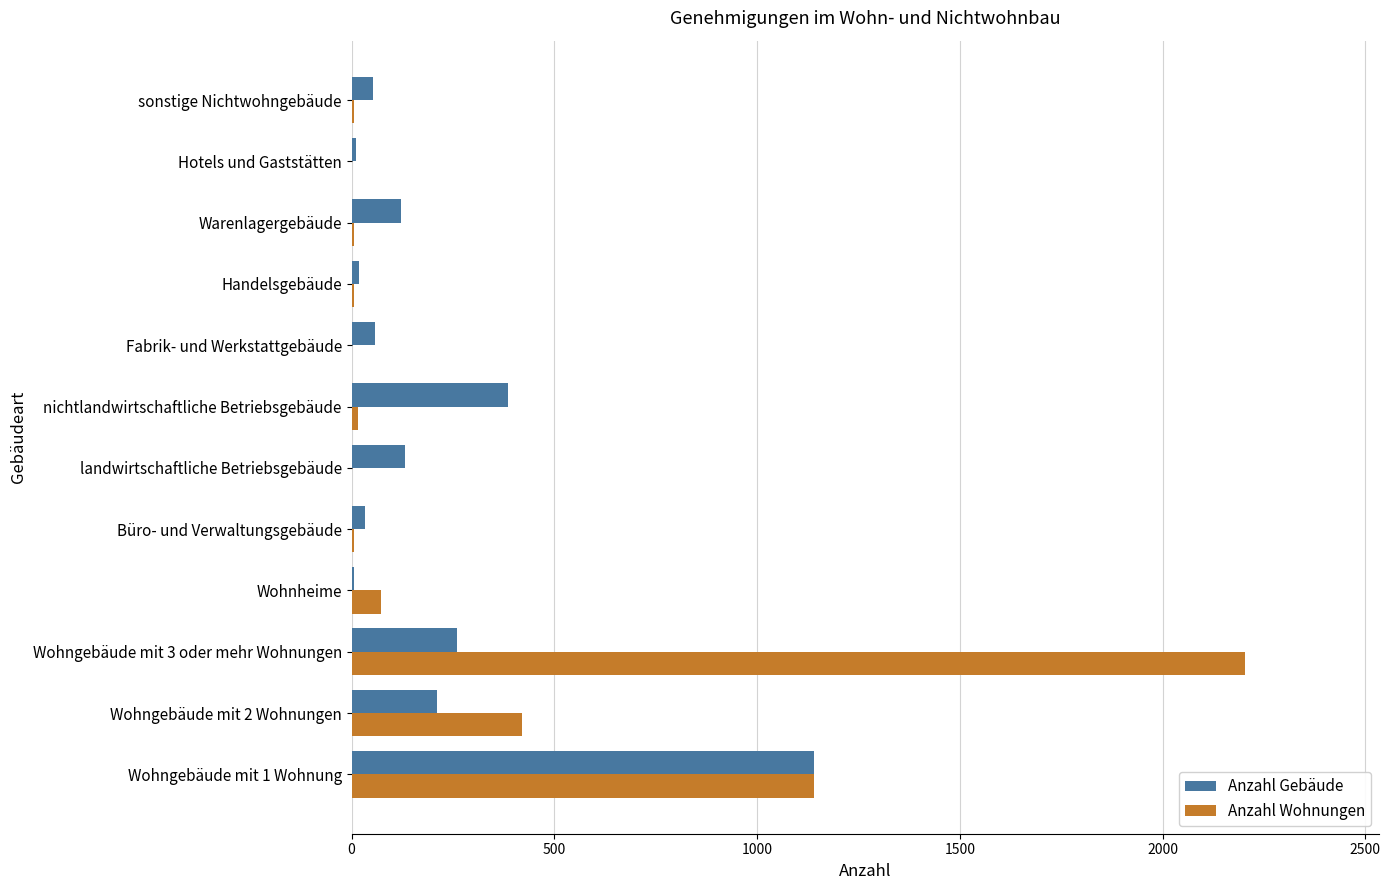

At which category is the sum across all series the highest?

Wohngebäude mit 3 oder mehr Wohnungen